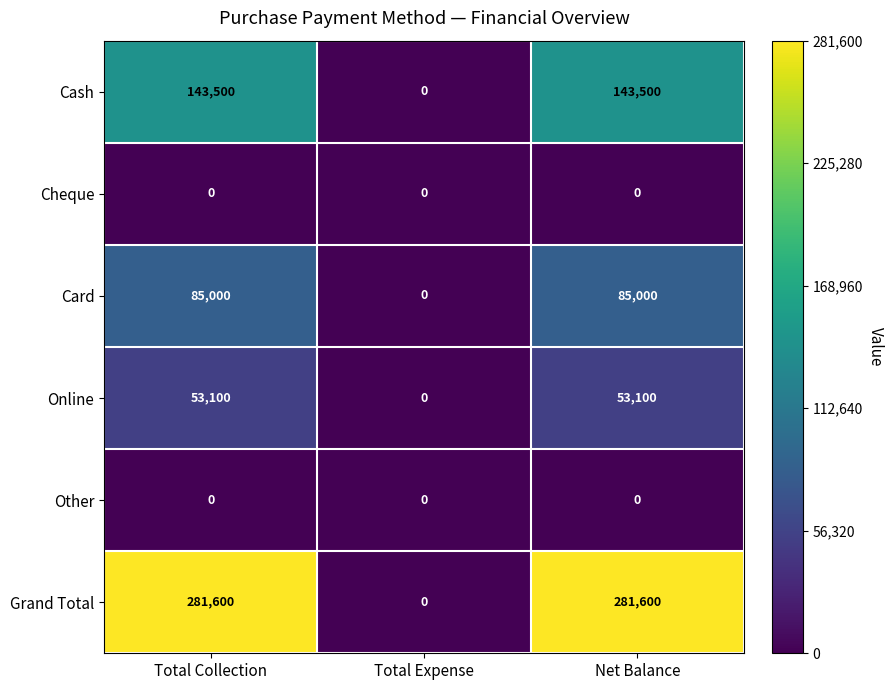

Is it true that Online equals 53100 at Total Collection?

True